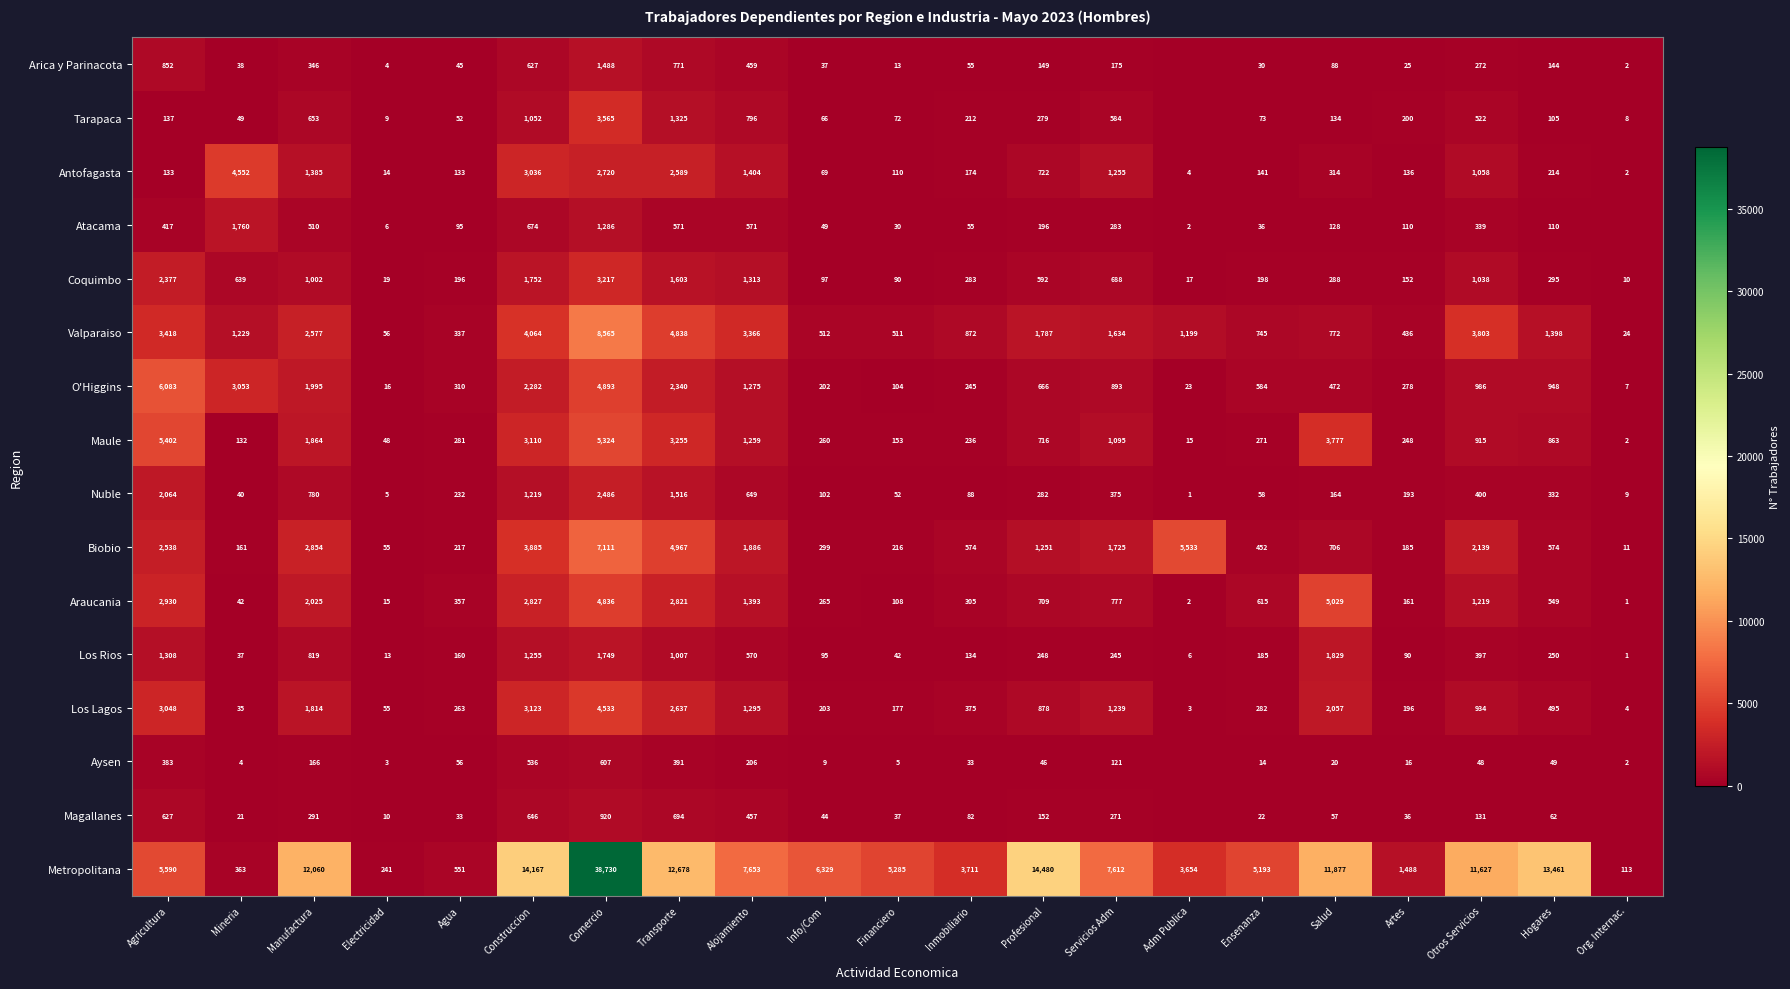

At which label does Metropolitana reach its minimum?

Org. Internac.